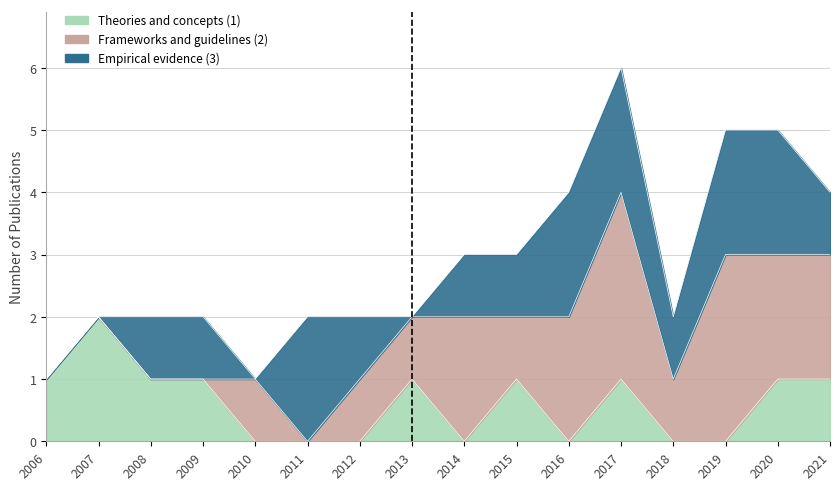

List the series in order of their peak value, lowest first.

Theories and concepts (1), Empirical evidence (3), Frameworks and guidelines (2)